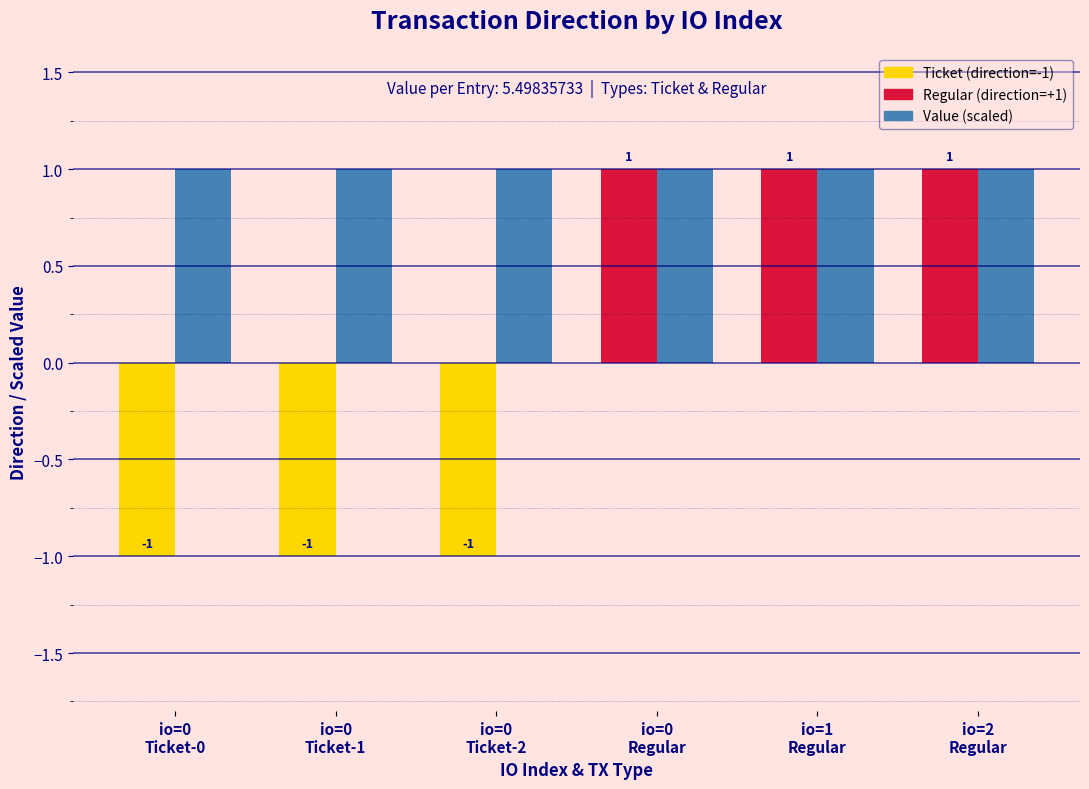

How many series are shown in this chart?

2